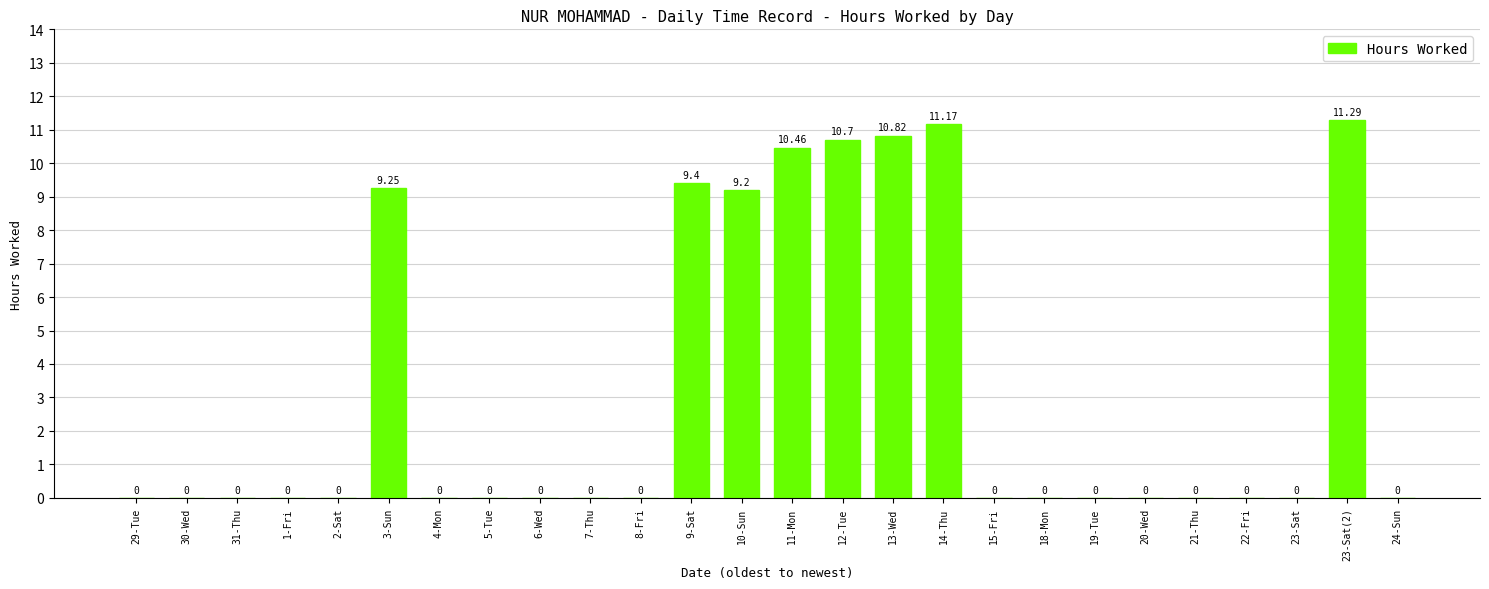

Which has a higher value, 12-Tue or 18-Mon?

12-Tue